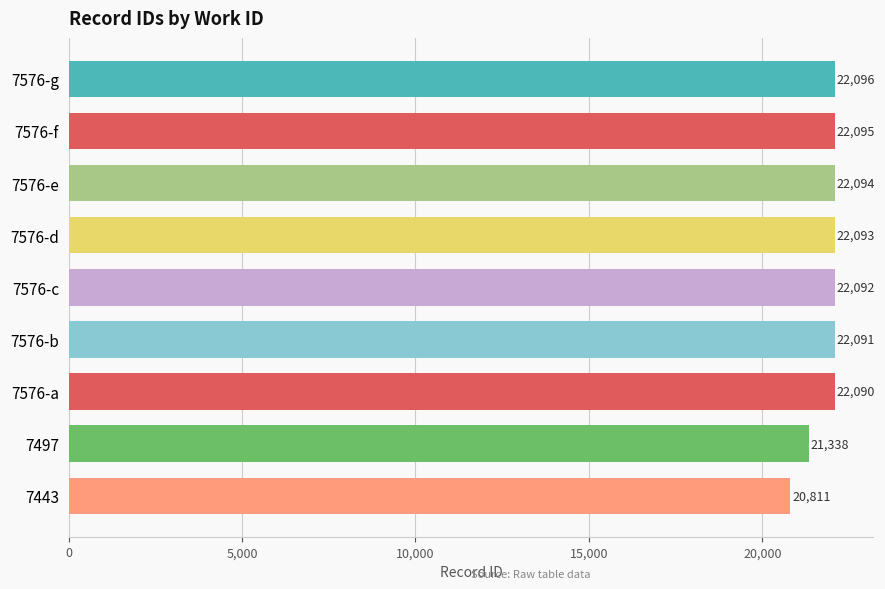

How many distinct data groups are displayed?

1